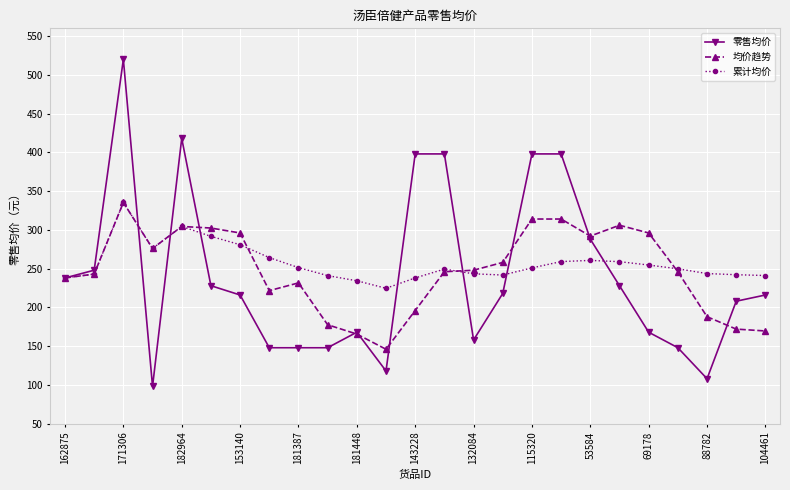

List the series in order of their overall mean, lowest first.

零售均价, 均价趋势, 累计均价